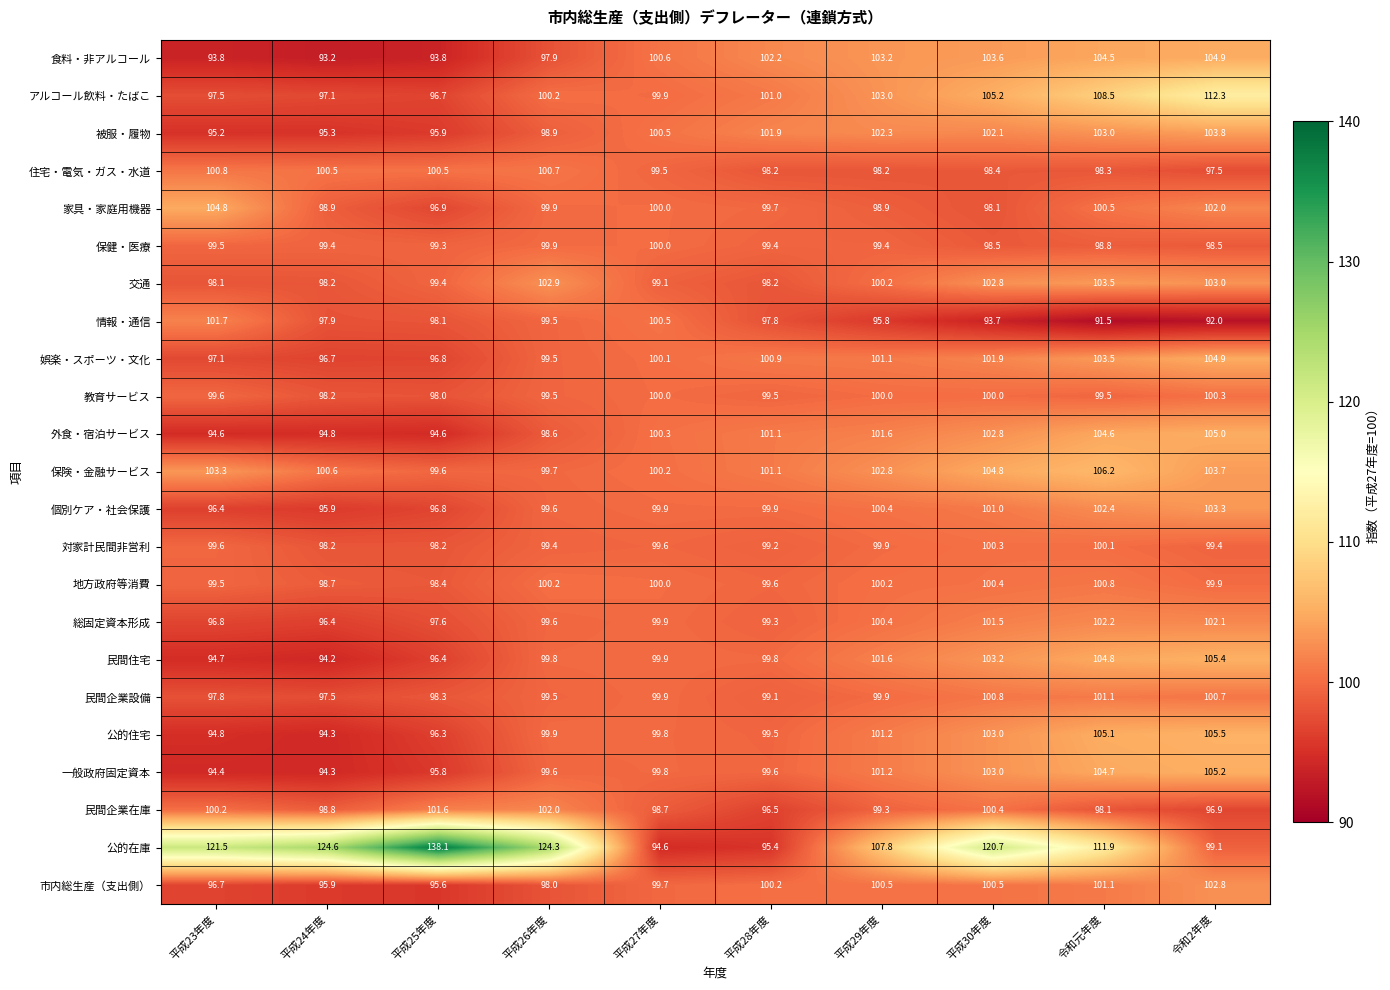

Which category has the lowest value across all series?

令和元年度